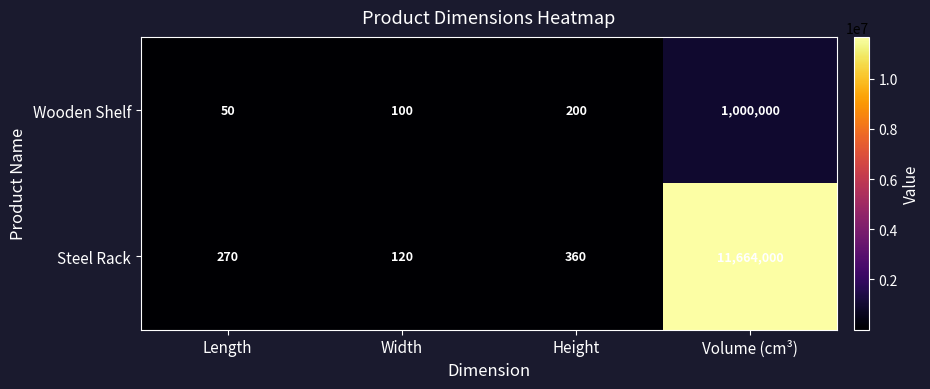

What is the approximate value of Steel Rack at Height, to the nearest 100?

400